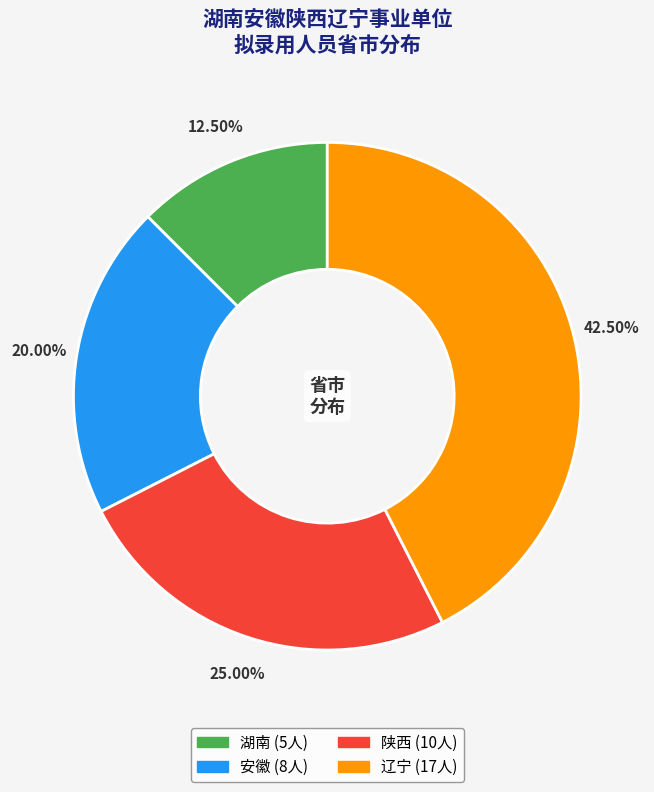

Is 辽宁 the majority of the pie?

No